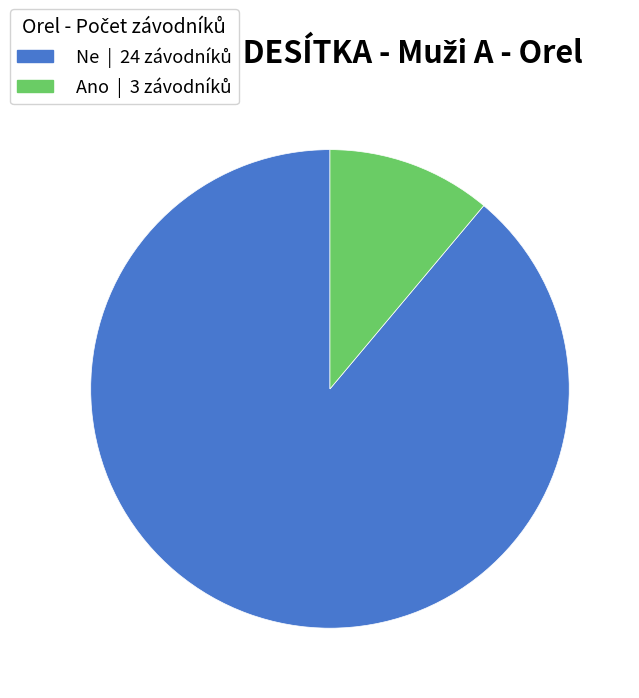

Rank the categories by value from lowest to highest.

Ano, Ne